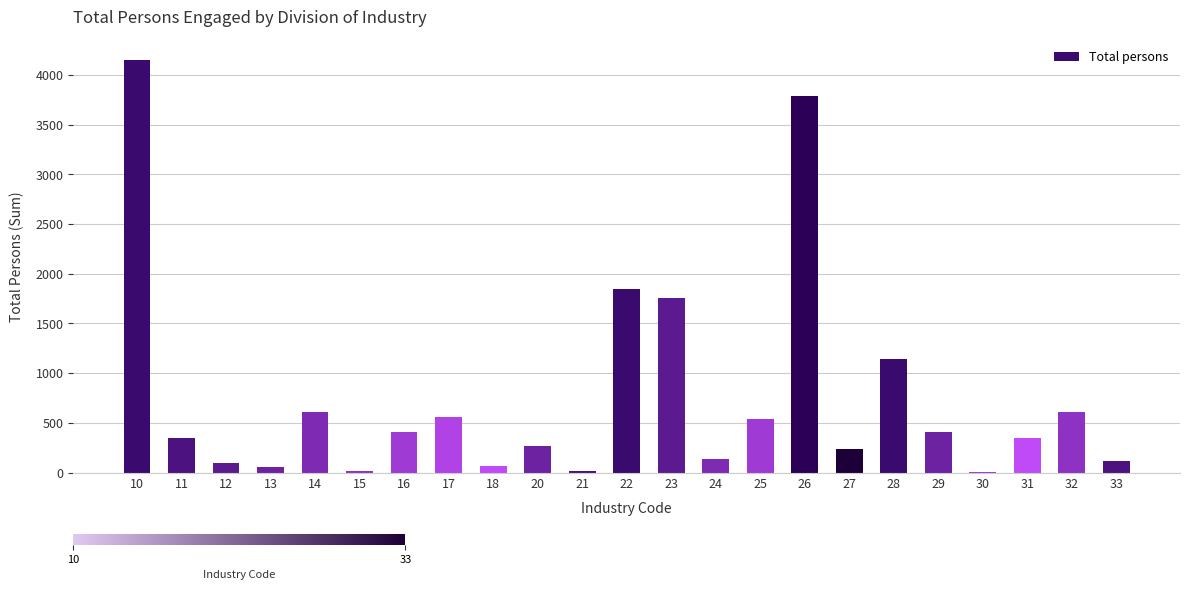

How many distinct data groups are displayed?

1